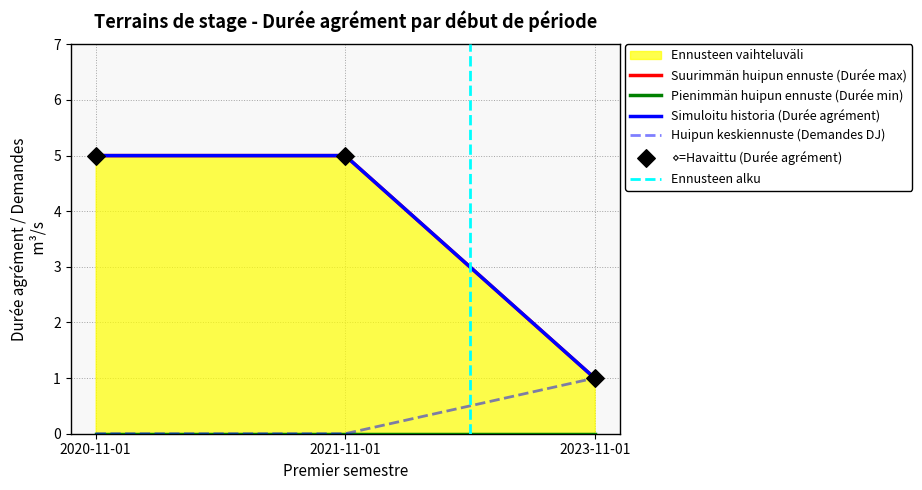

Which series has the largest total across all categories?

Durée agrément